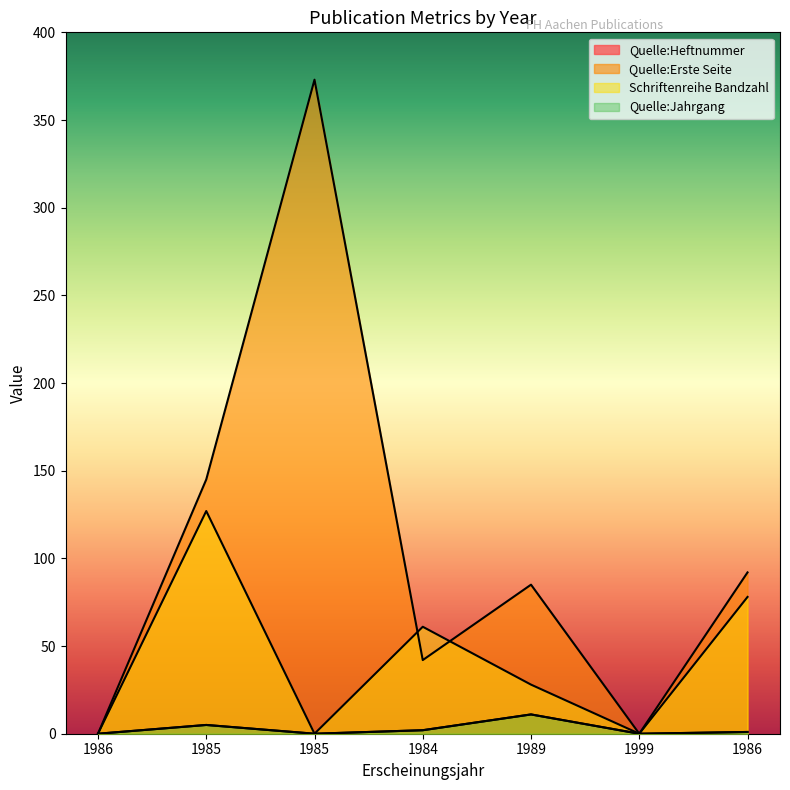

How many intersections are there between Schriftenreihe Bandzahl and Quelle:Erste Seite?

2